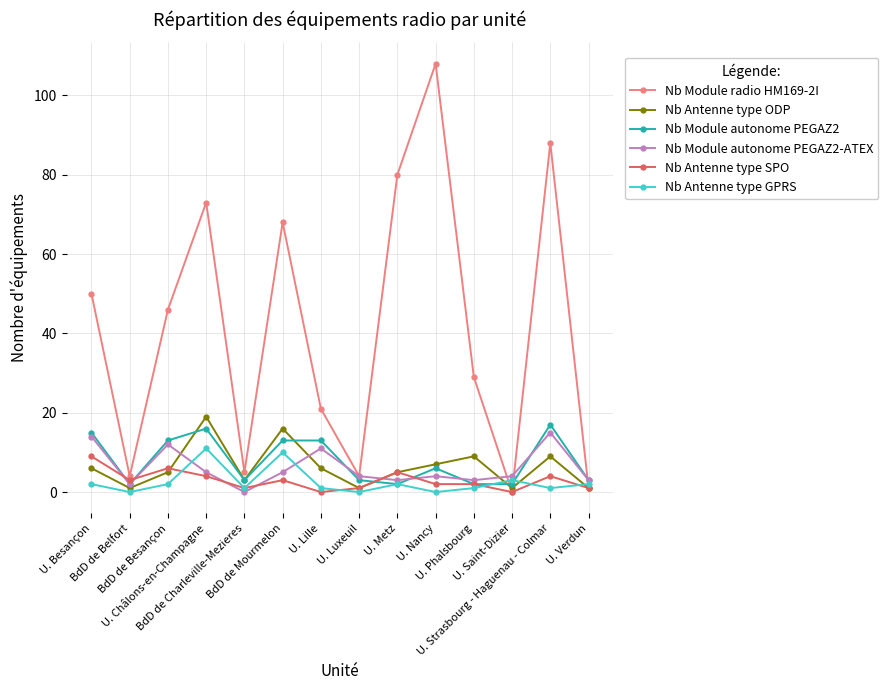

Between which two adjacent categories do Nb Antenne type ODP and Nb Antenne type SPO first intersect?

BdD de Besançon and U. Châlons-en-Champagne